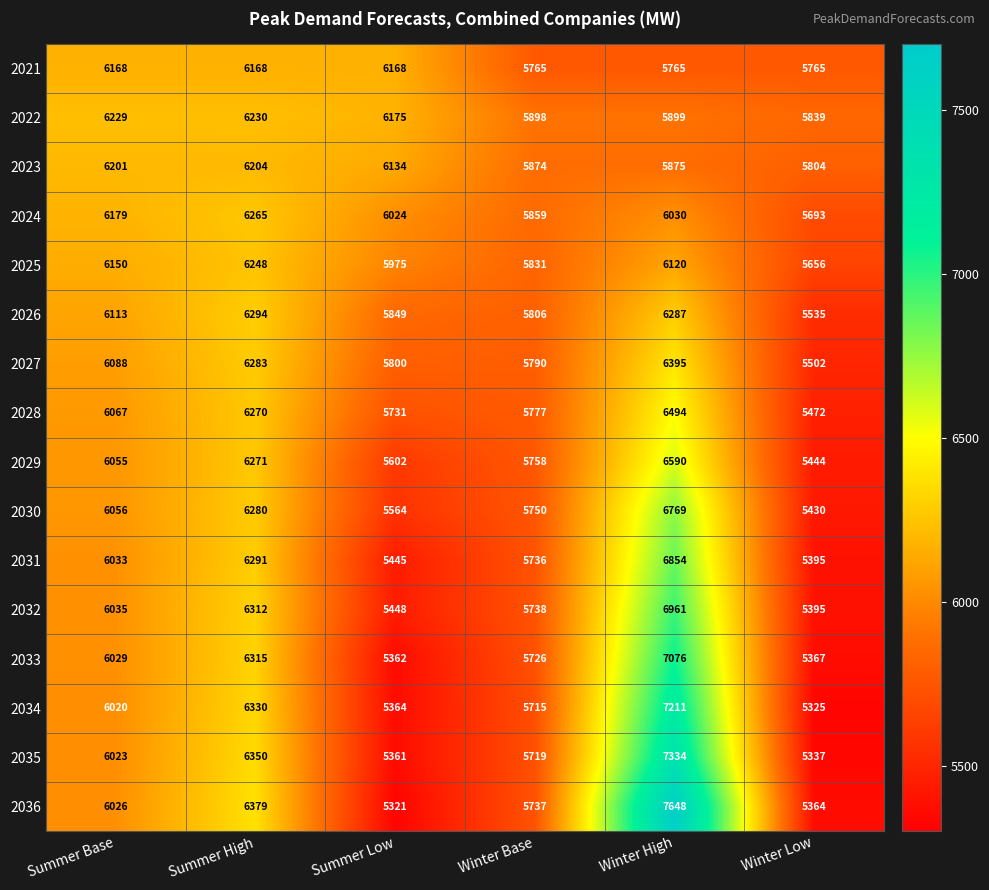

Rank the categories by 2034 value from highest to lowest.

Winter High, Summer High, Summer Base, Winter Base, Summer Low, Winter Low